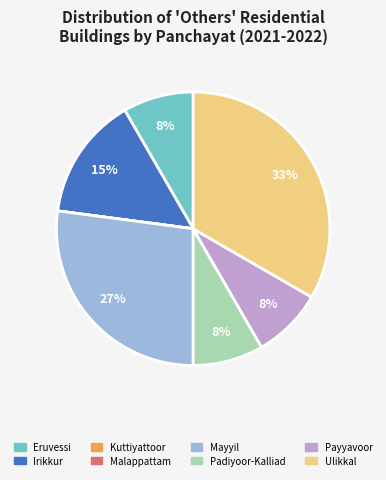

Do Ulikkal and Padiyoor-Kalliad together represent more than half of the pie?

No